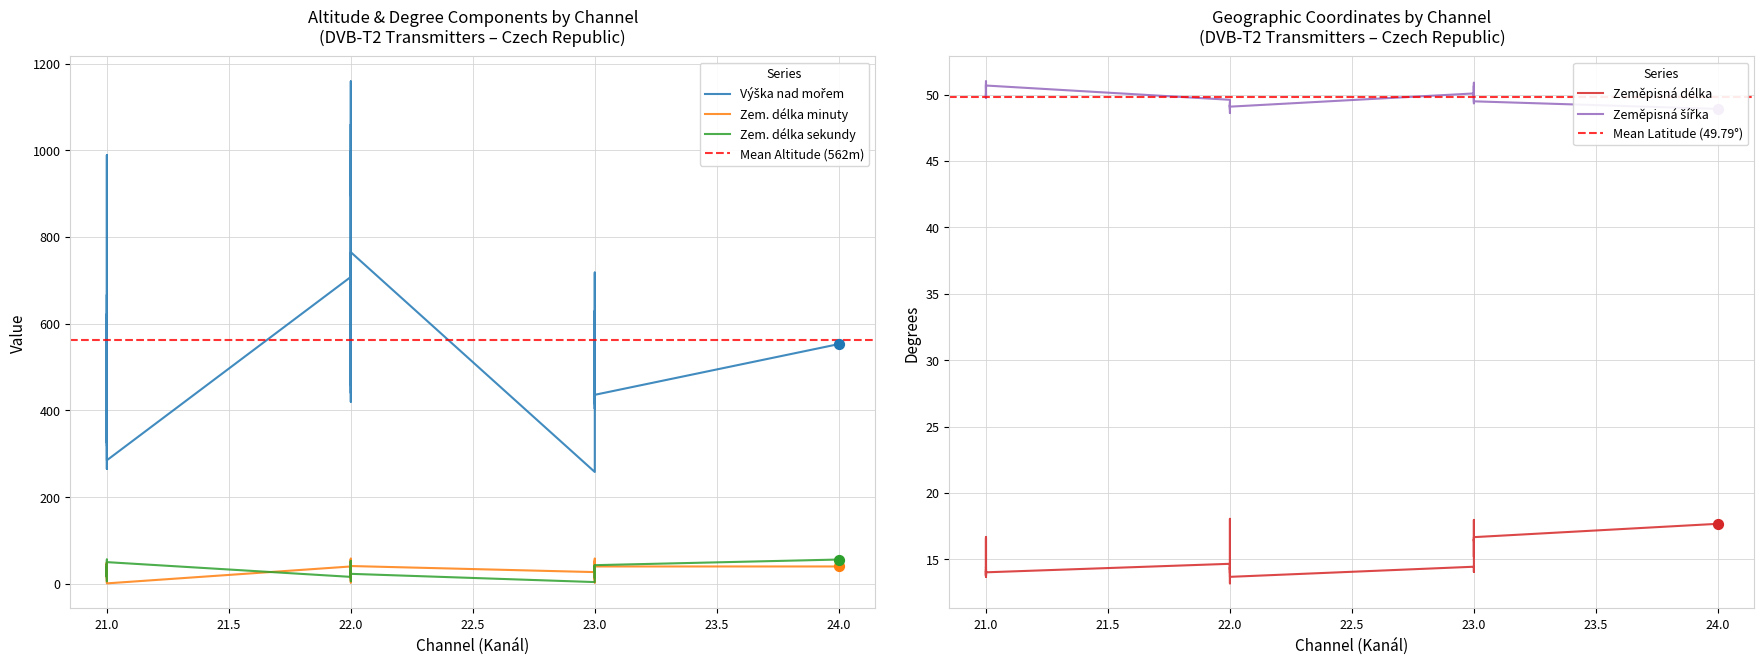

Is the value of Zeměpisná šířka at 23.0 greater than the value of Zeměpisná délka at 23.0?

Yes